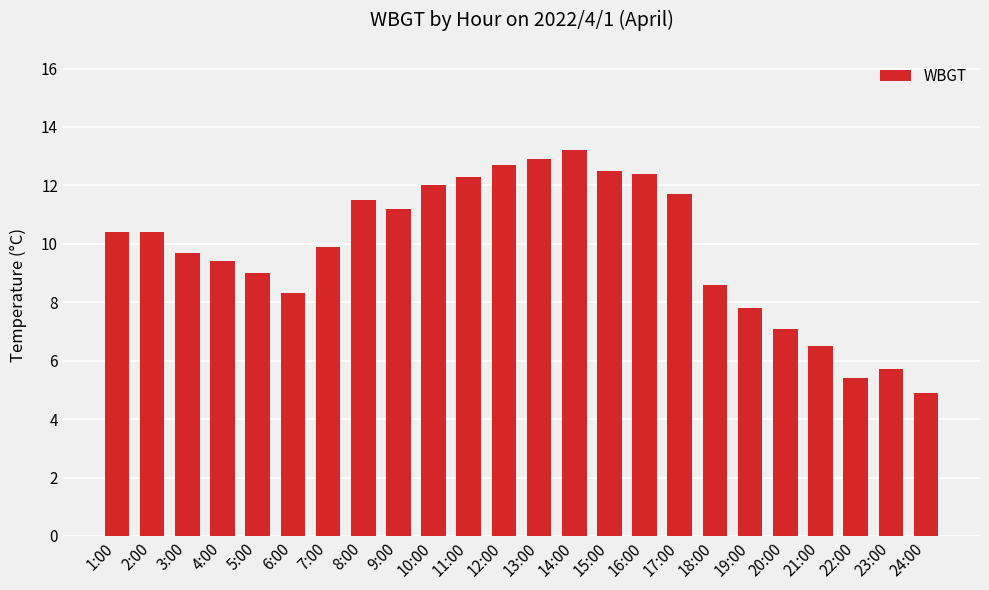

What is the approximate value at 23:00?

5.7